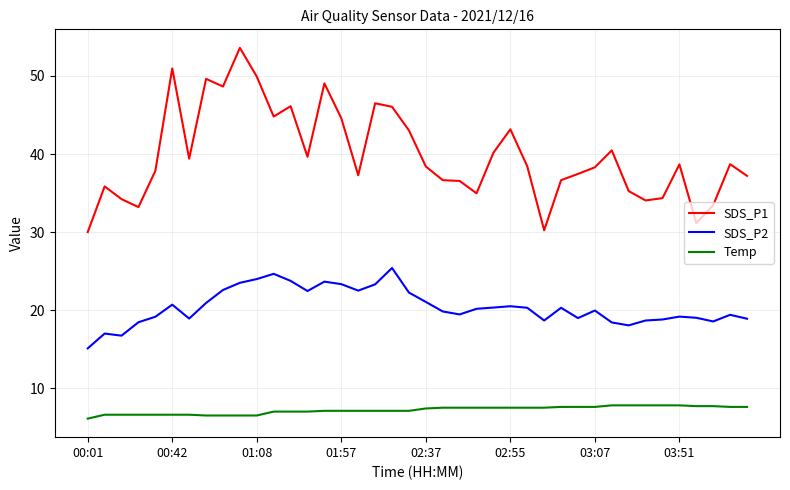

What is the difference between the maximum and minimum values in the SDS_P2 series?

10.3